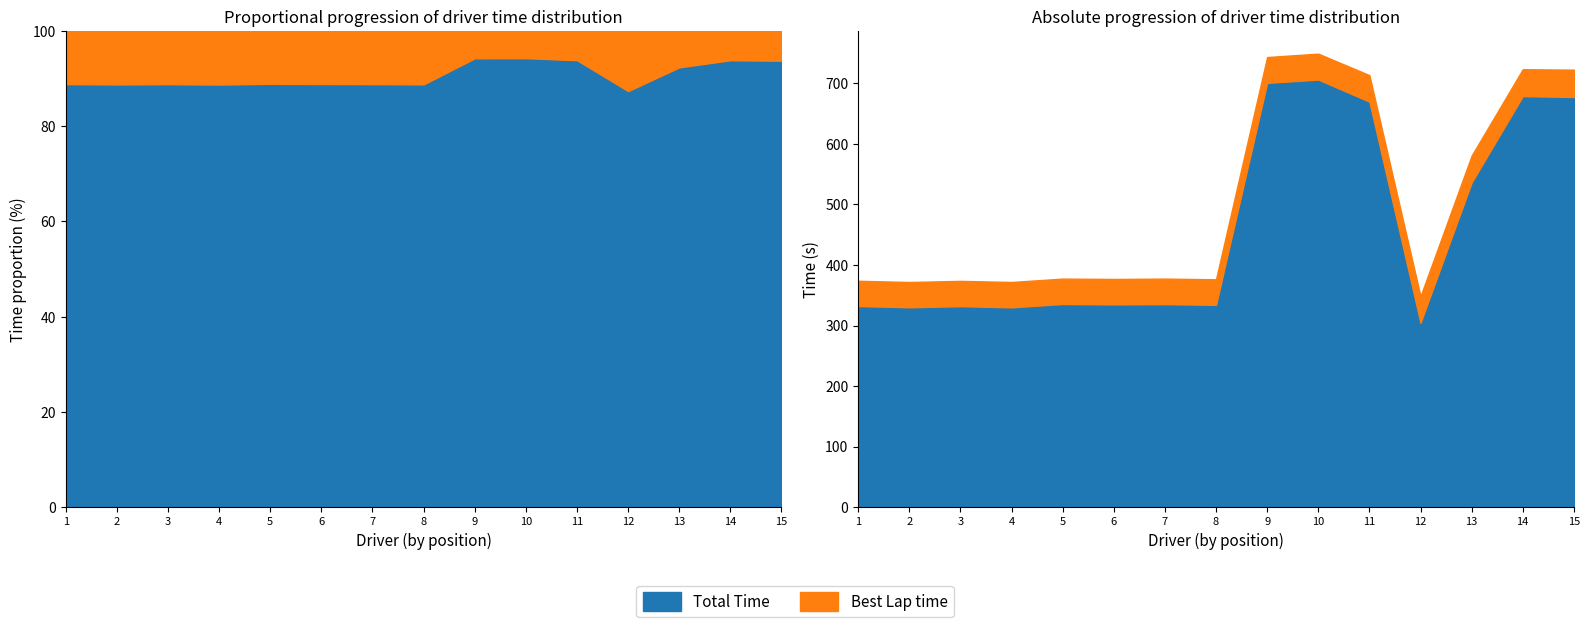

List the series in order of their peak value, lowest first.

Best Lap time, Total Time